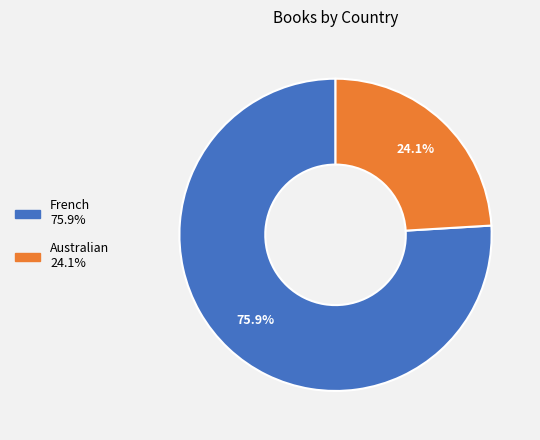

Is there a majority slice in this chart?

Yes